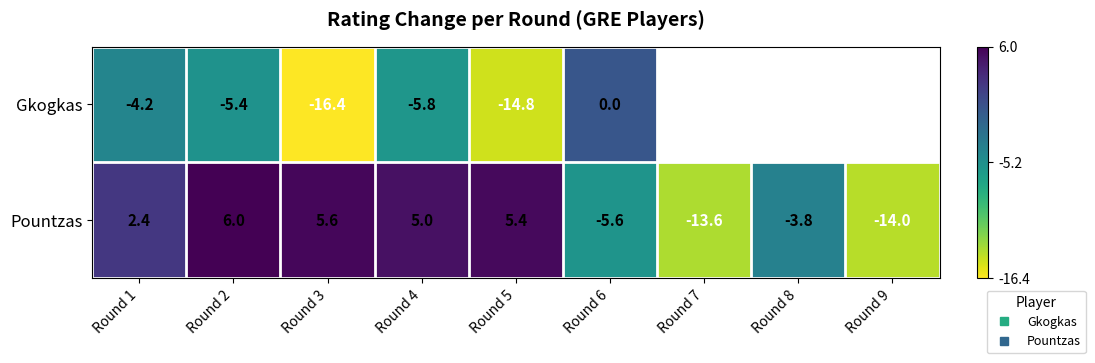

List the series in order of their overall mean, lowest first.

Gkogkas, Pountzas